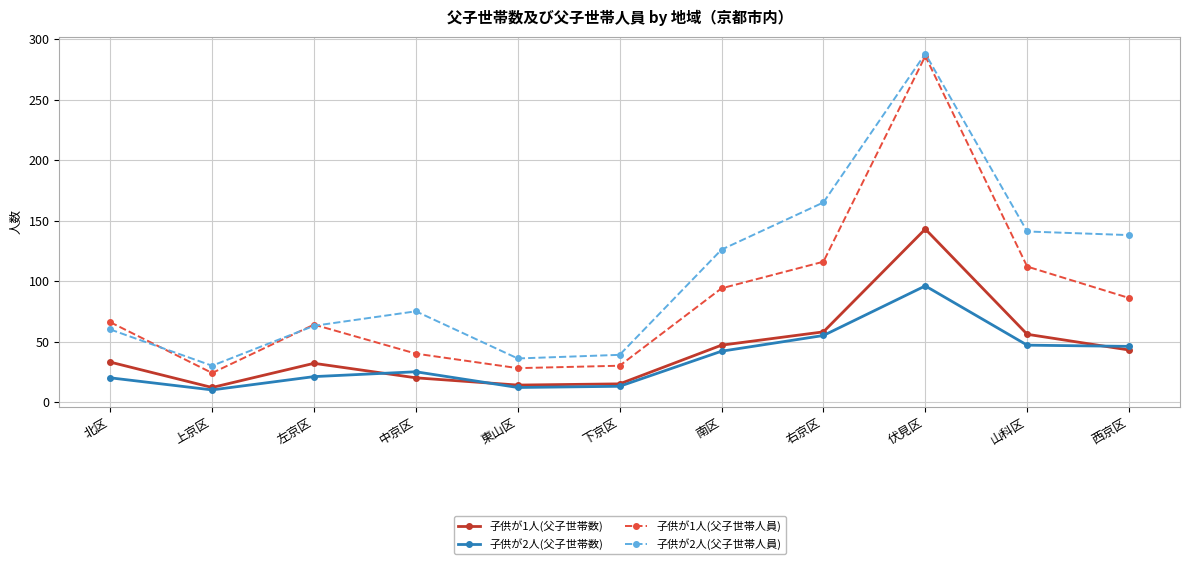

At which category does 子供が1人(父子世帯数) reach its first local valley?

上京区